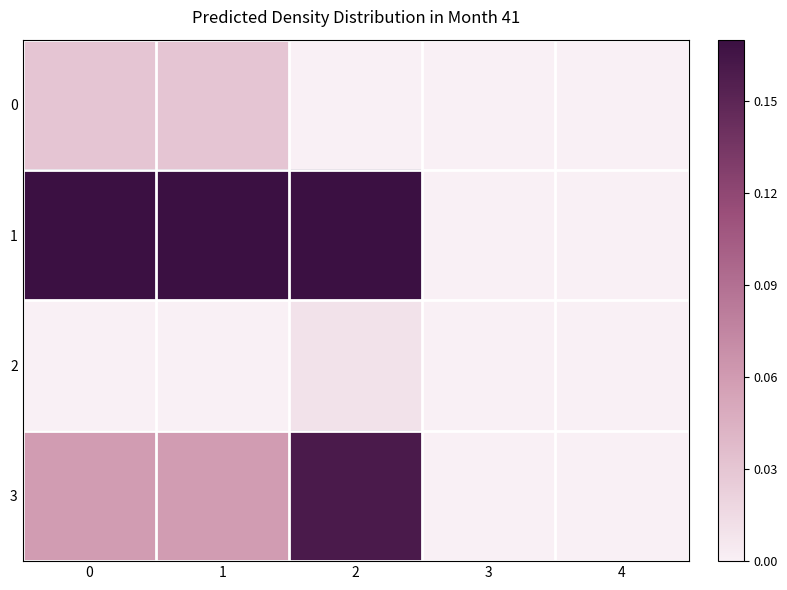

At 2, list the series in order from smallest to largest.

0, 2, 3, 1